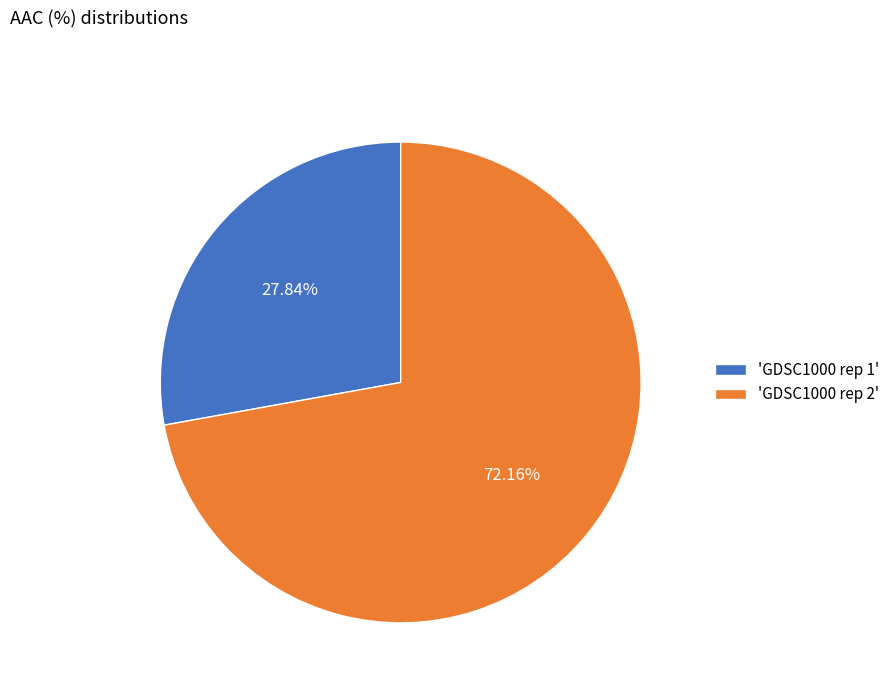

Which category has the biggest portion of the pie?

'GDSC1000 rep 2'